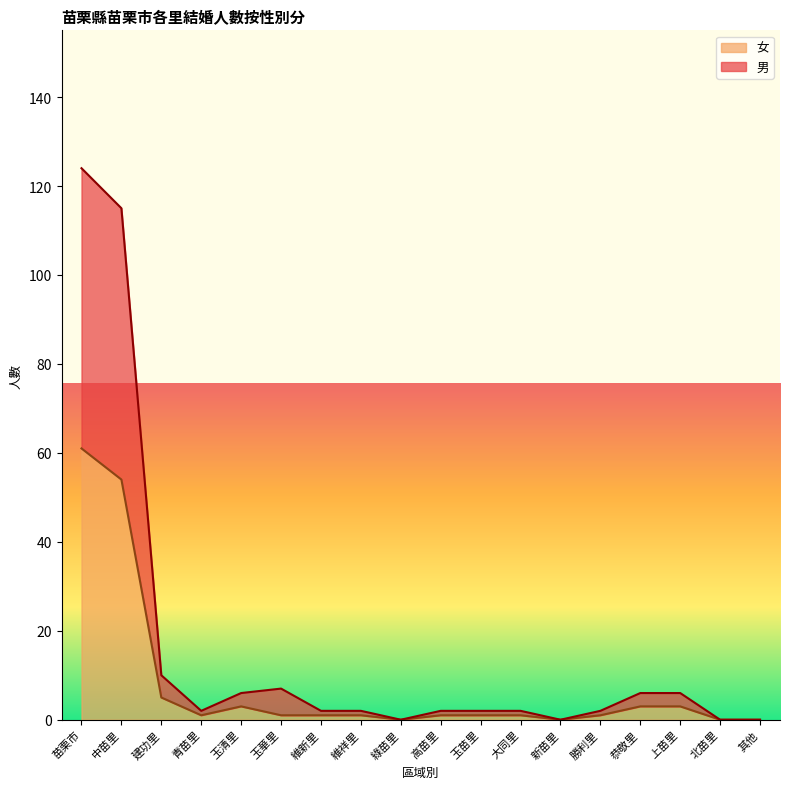

Rank the series by their average value, from highest to lowest.

男, 女